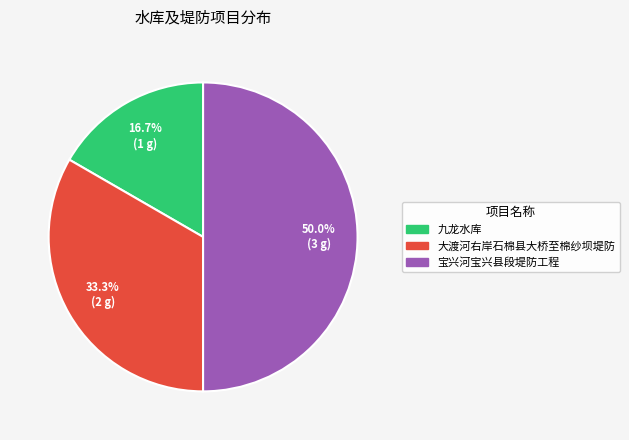

Is 大渡河右岸石棉县大桥至棉纱坝堤防 the majority of the pie?

No